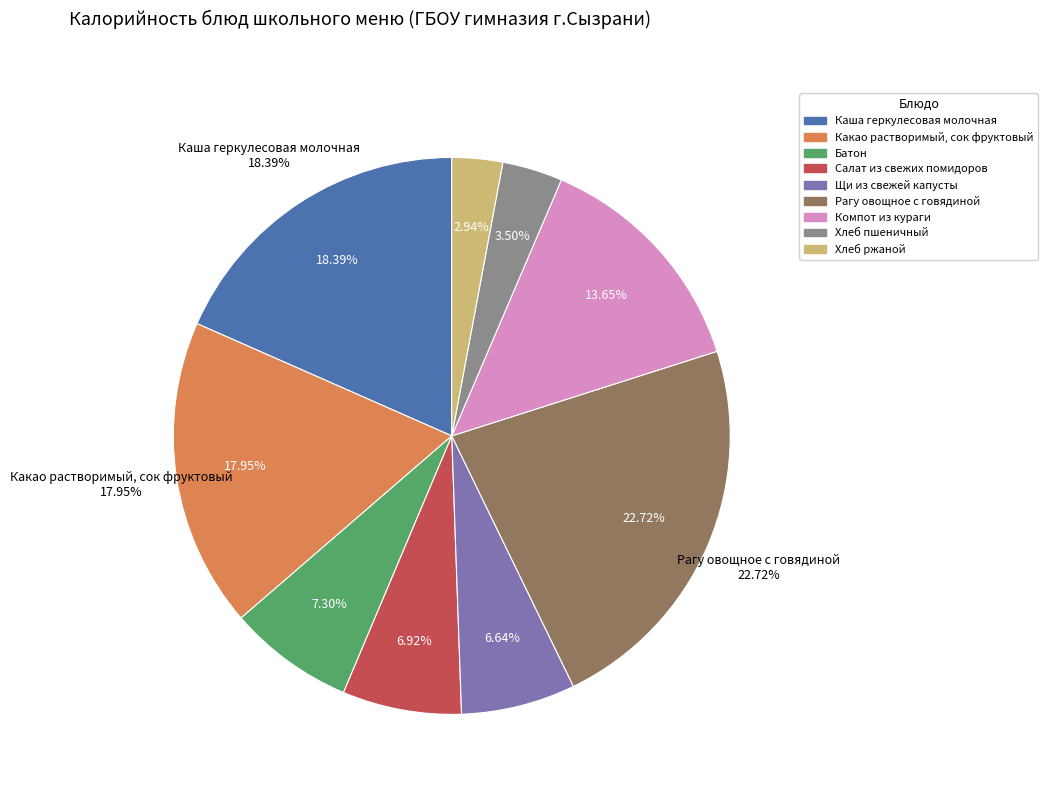

Approximately how many times larger is the value at Компот из кураги compared to Салат из свежих помидоров?

2.0